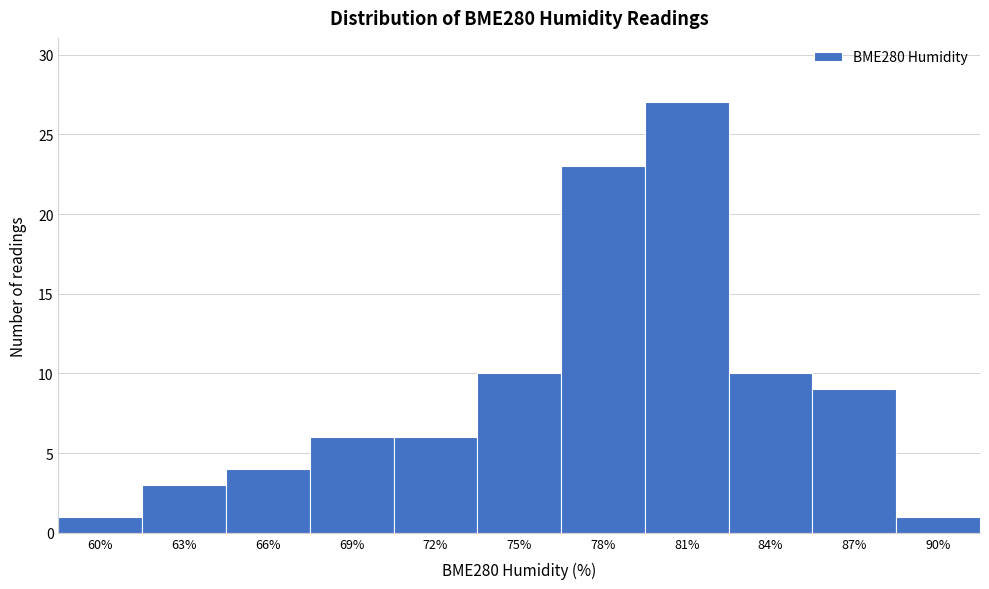

Reading right to left, transcribe all the data shown in this chart.

1	9	10	27	23	10	6	6	4	3	1